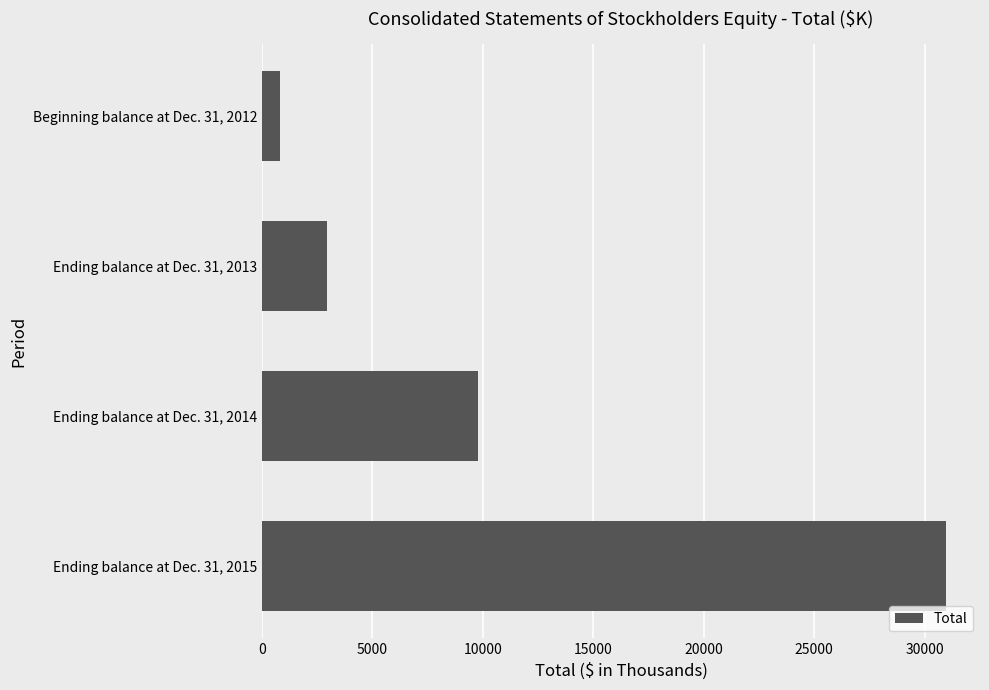

At which label is the value closest to 15892?

Ending balance at Dec. 31, 2014